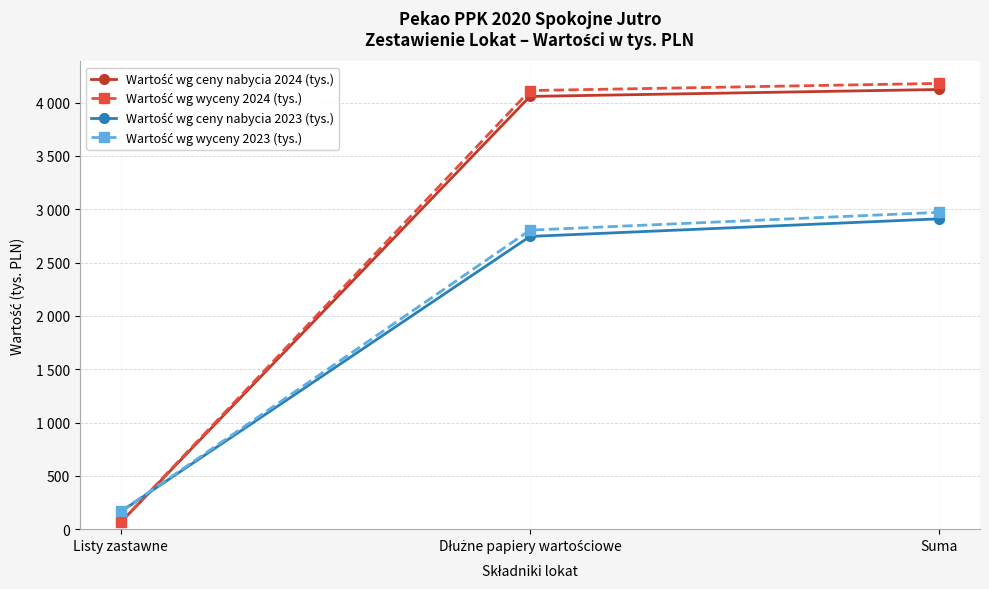

At how many categories does at least one series exceed 2443?

2